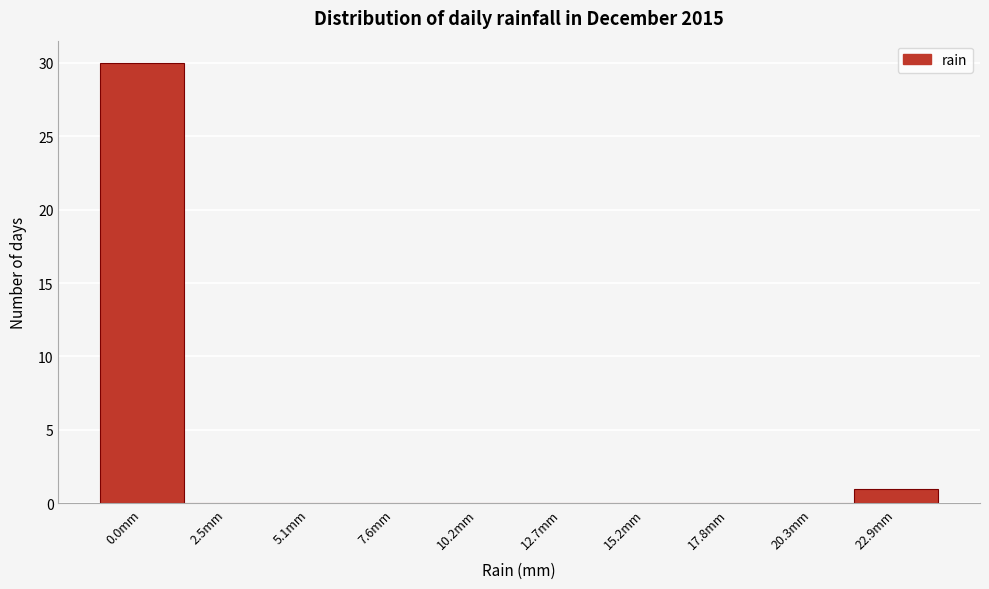

Reading left to right, what are all the values shown in this chart?

0.0mm=30	2.5mm=0	5.1mm=0	7.6mm=0	10.2mm=0	12.7mm=0	15.2mm=0	17.8mm=0	20.3mm=0	22.9mm=1